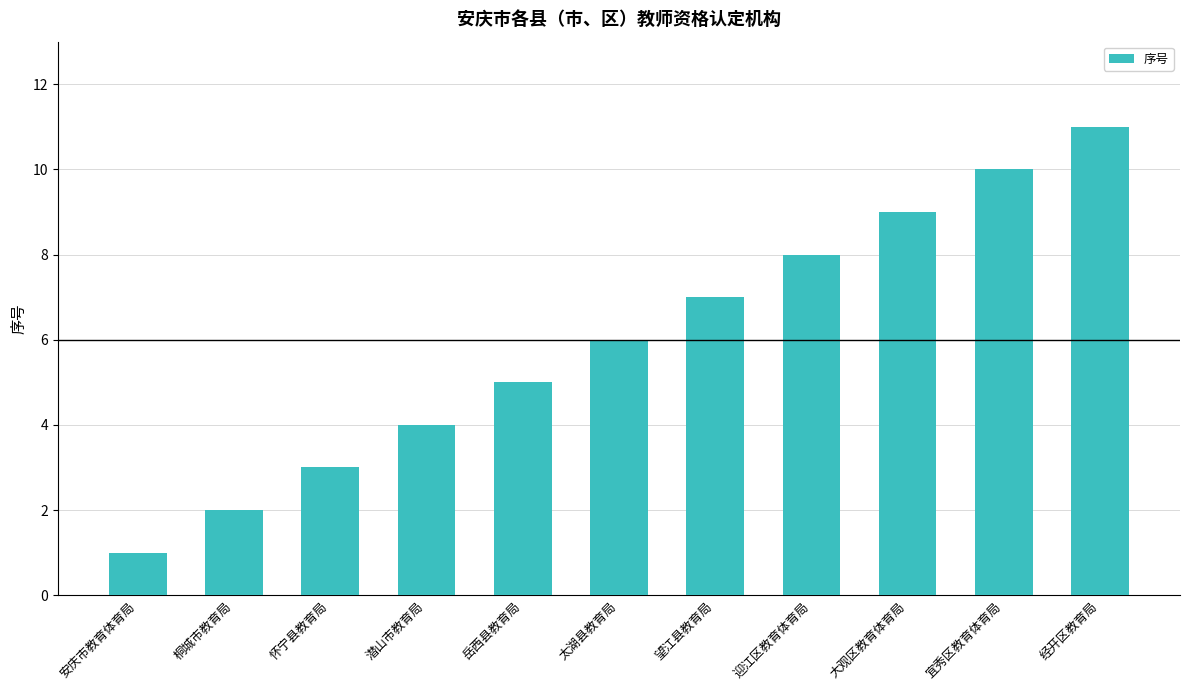

Which label corresponds to the largest value in the chart?

经开区教育局